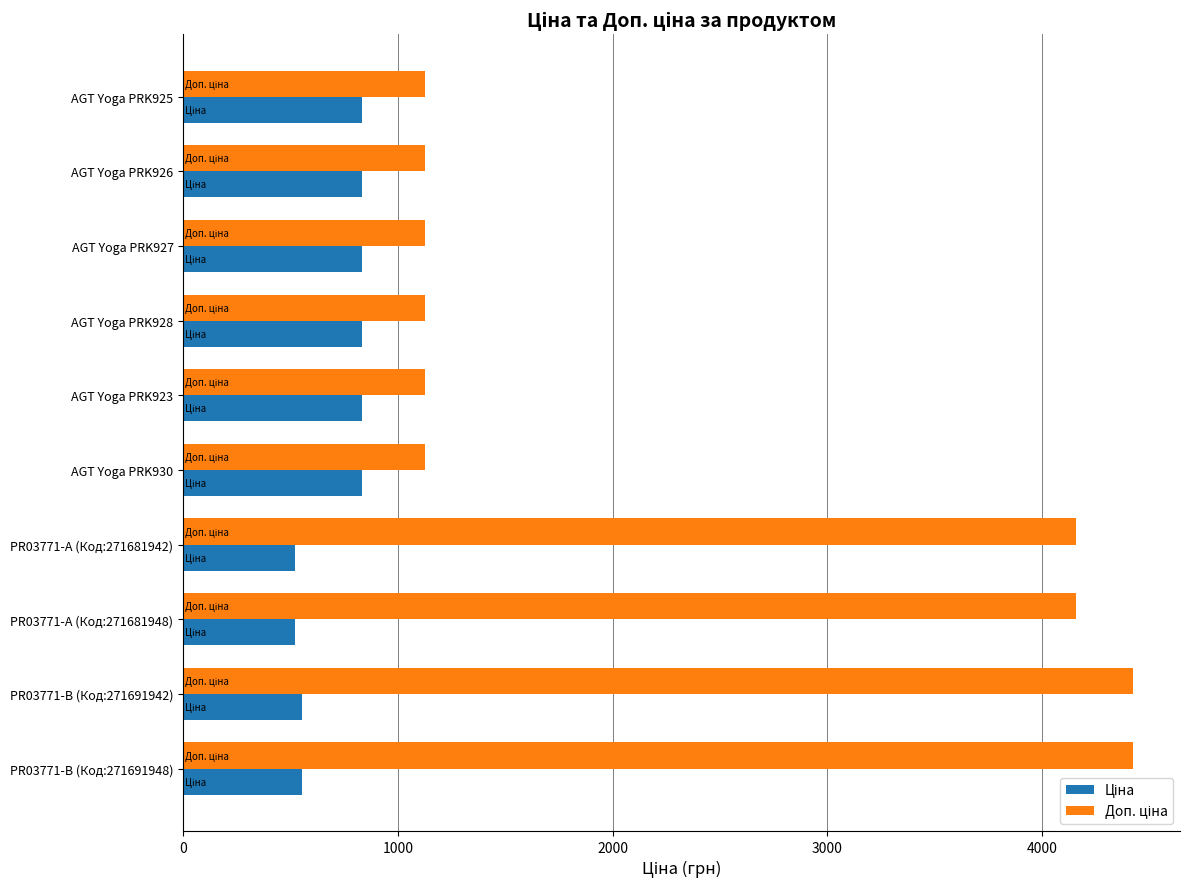

At how many categories does at least one series exceed 3319?

4